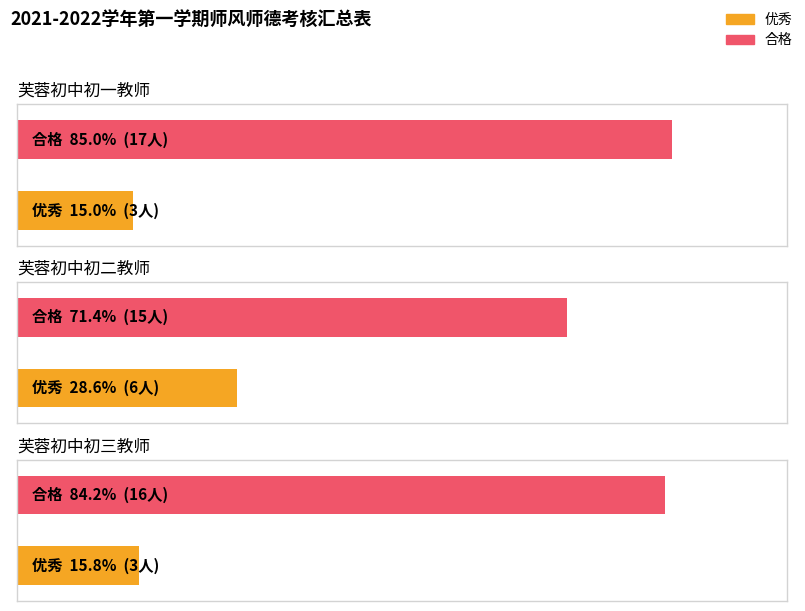

Reading right to left, extract all data points from this chart.

优秀: 3	6	3
合格: 16	15	17